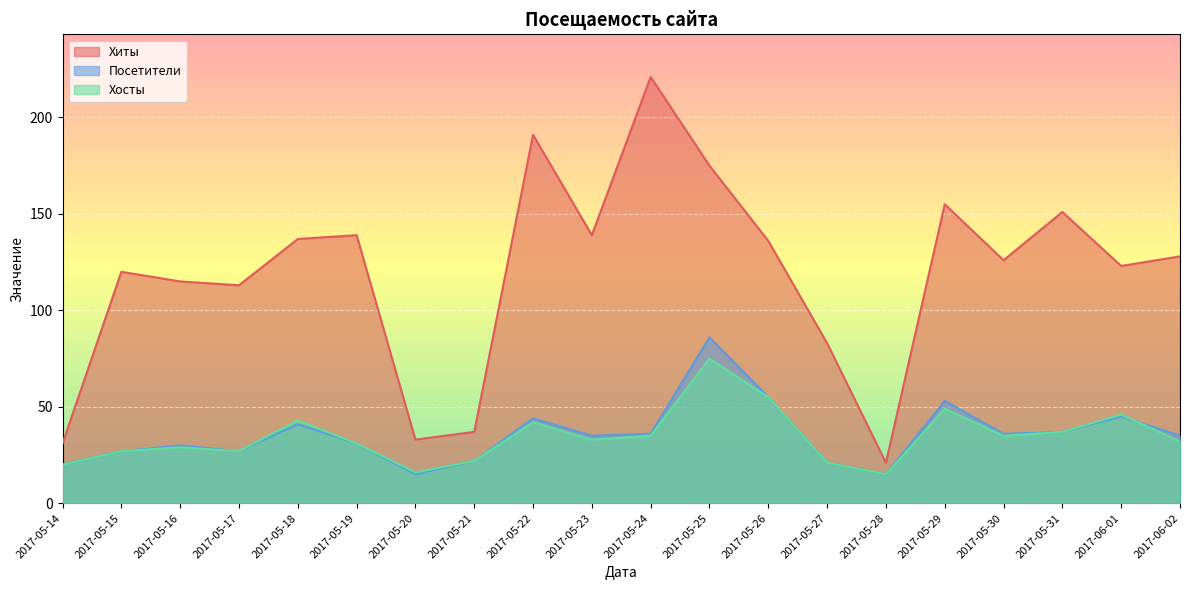

What is the minimum value for Посетители?

15